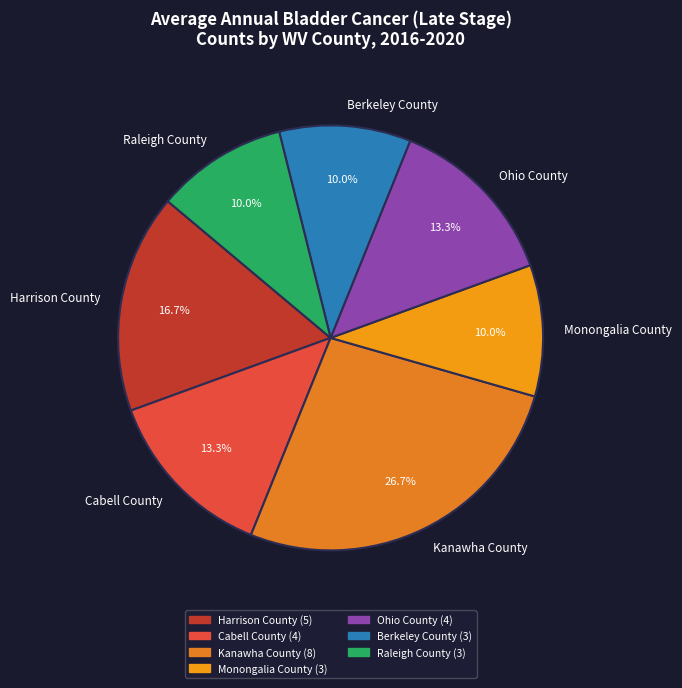

Which slice is the largest?

Kanawha County